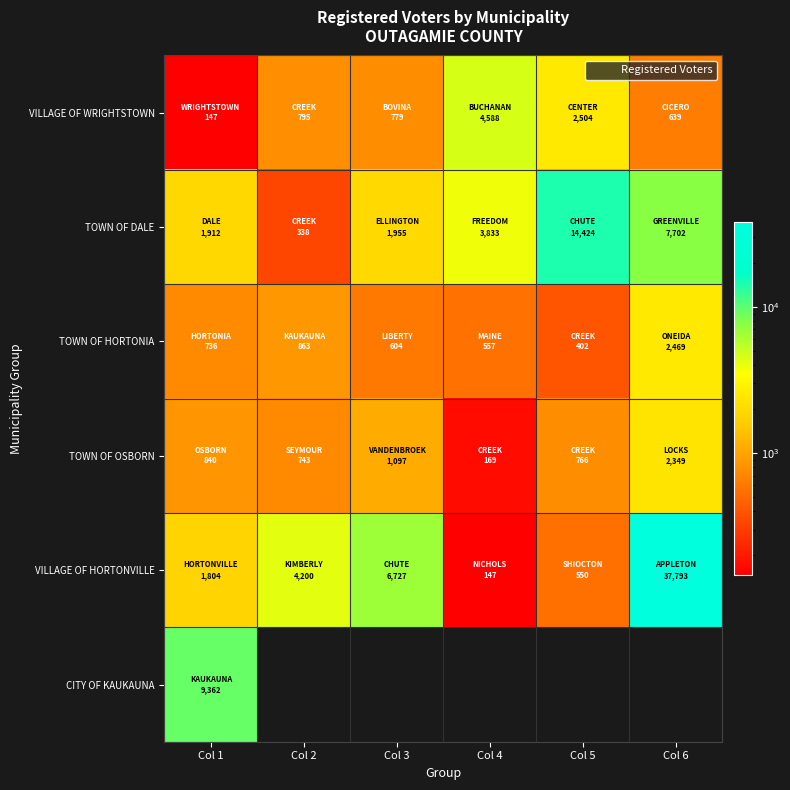

Is it true that VILLAGE OF WRIGHTSTOWN equals 639.0 at Col 6?

True